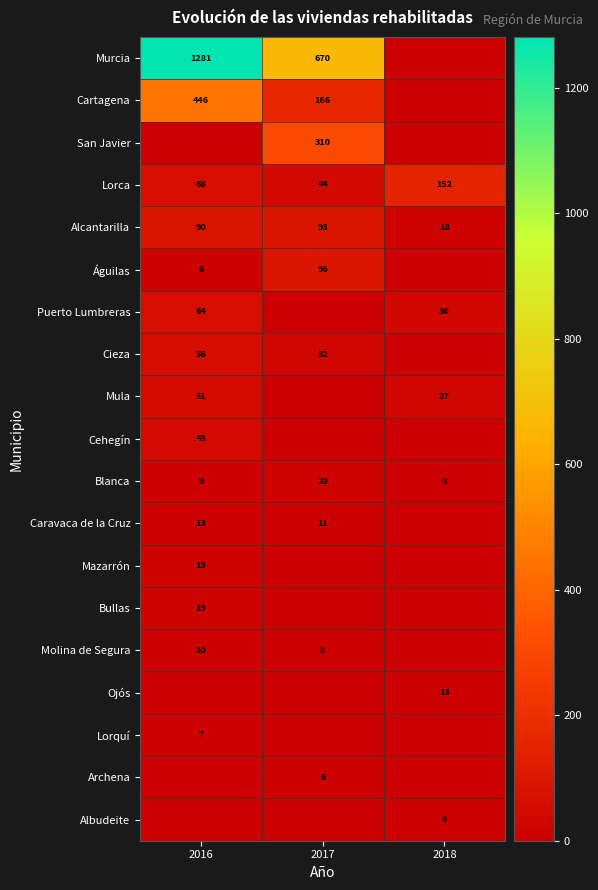

Is the value of Blanca at 2018 greater than the value of Puerto Lumbreras at 2018?

No